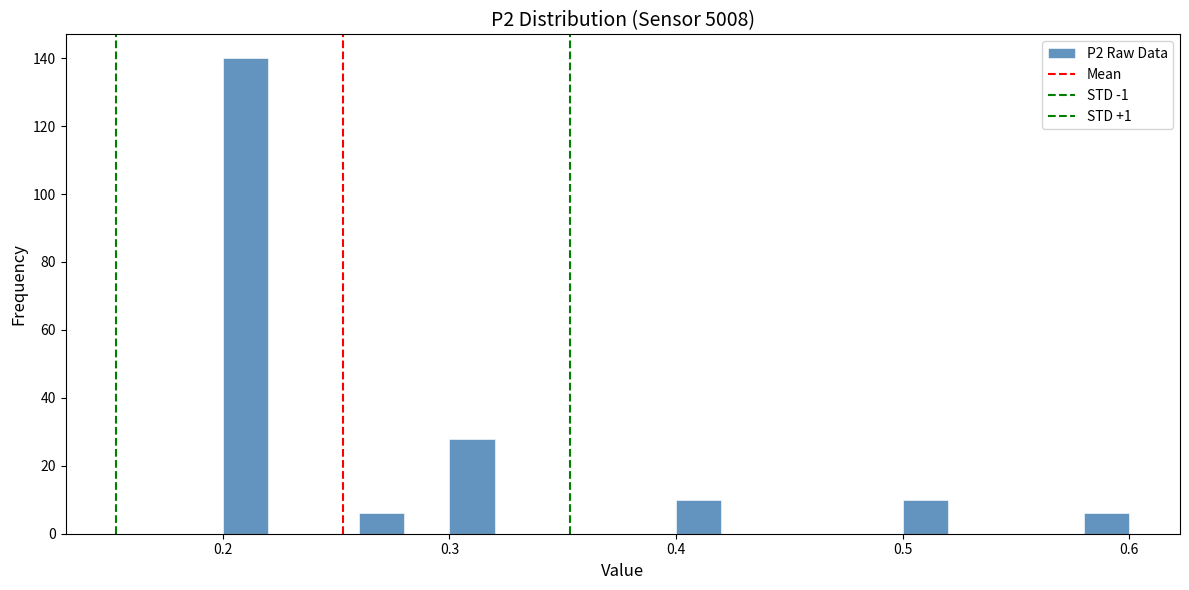

Read against the x-axis, roughly where is the centre of the tallest bar?

0.21